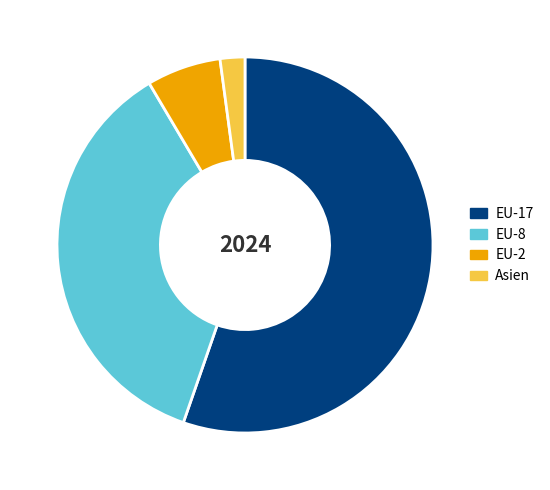

Which has a higher value, EU-17 or Asien?

EU-17